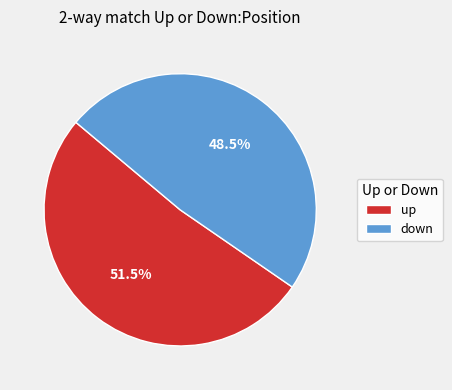

Rank the categories by value from highest to lowest.

up, down